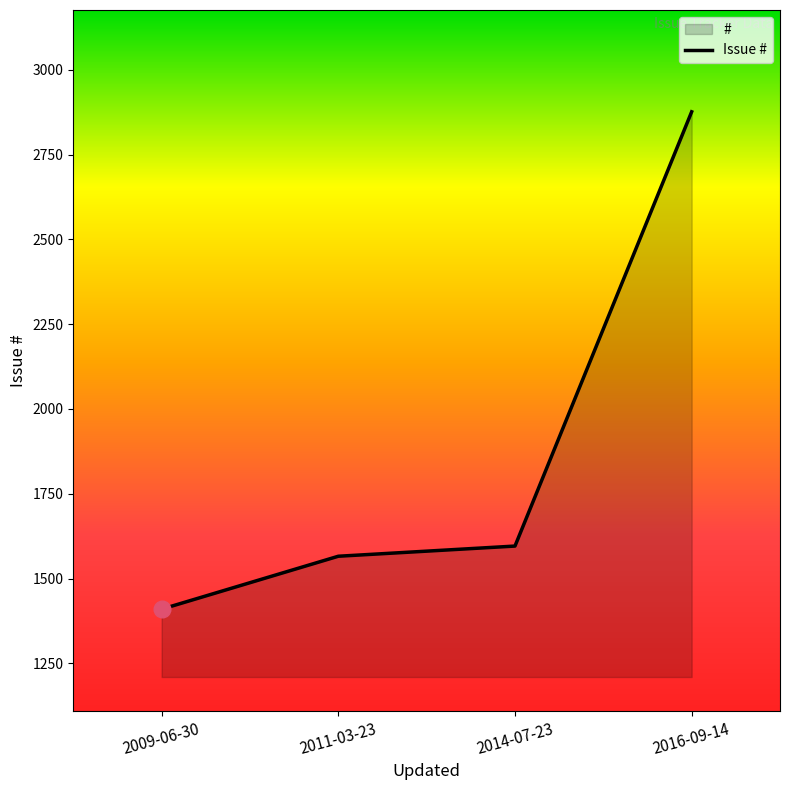

Count the number of categories in the chart.

4